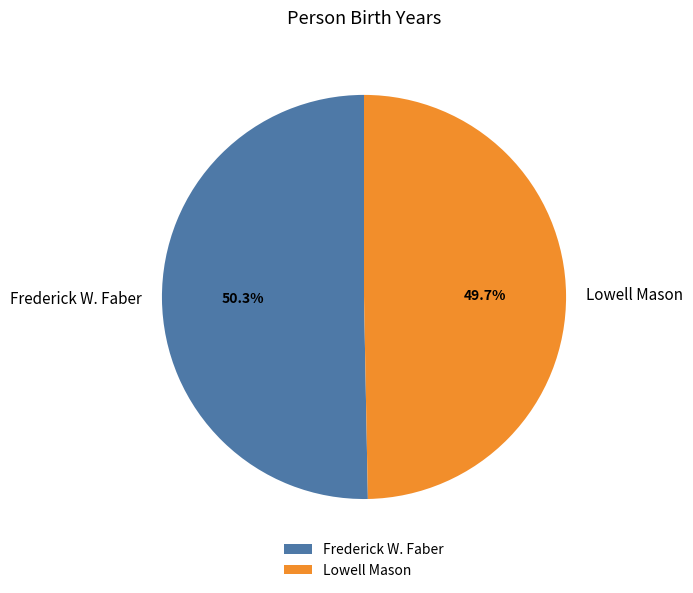

To the nearest percent, what percentage of the pie is Frederick W. Faber?

50%